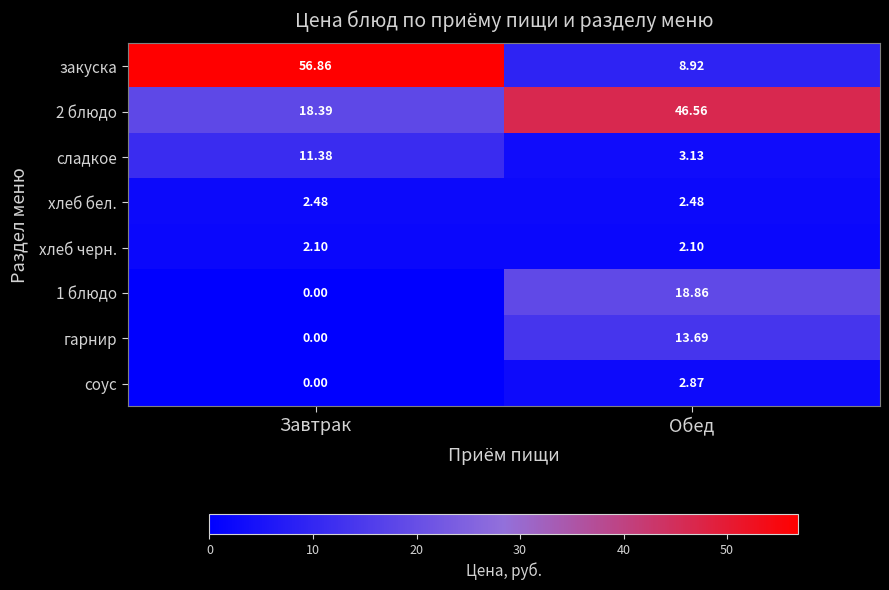

Where is 2 блюдо nearest to the value 32?

Завтрак